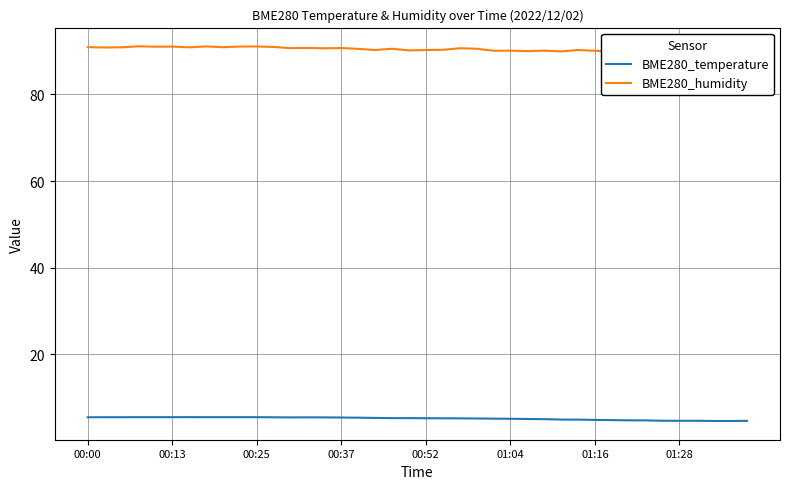

True or false: BME280_temperature has a value of 5.3 at 18.

True